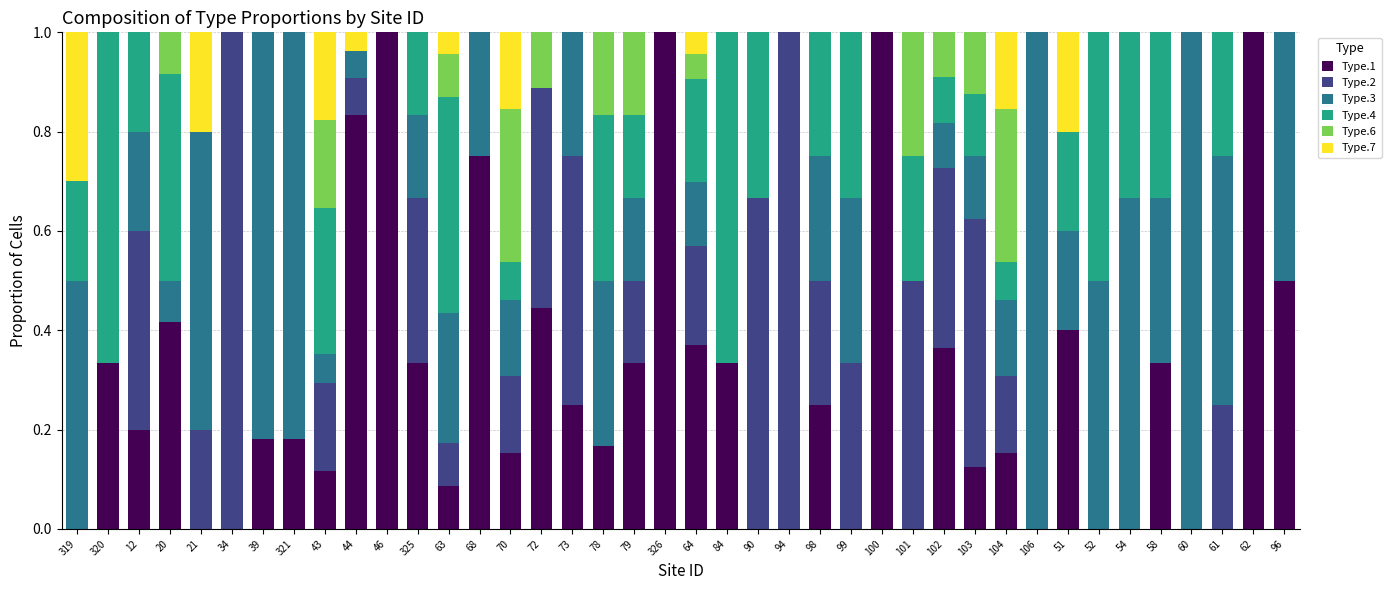

What is the total value across all series at 72?

1.0